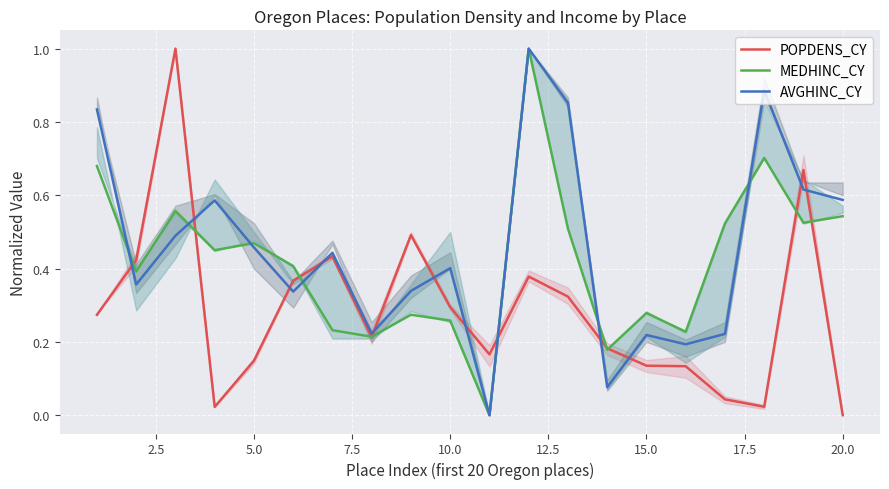

The value of POPDENS_CY at 10 is 0.1. True or false?

False